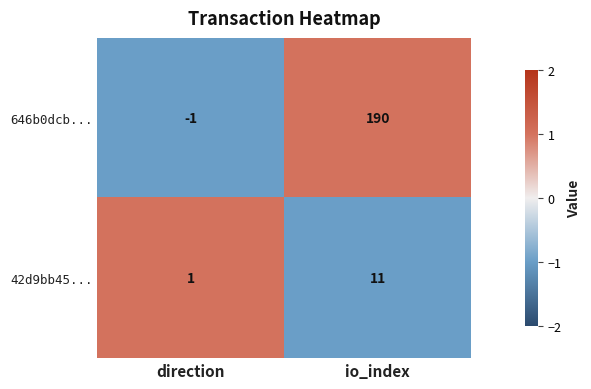

True or false: 42d9bb45... has a value of 15 at io_index.

False